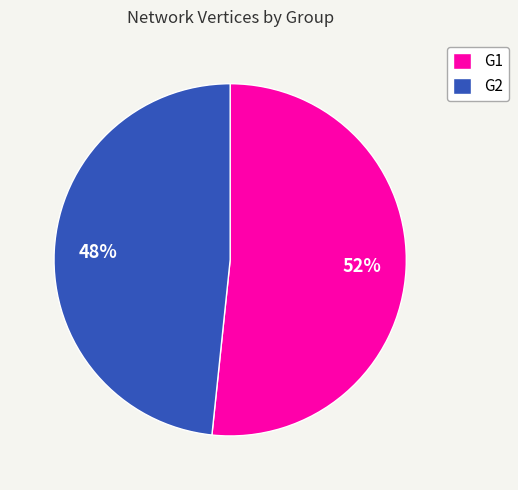

To the nearest percent, what is the combined percentage of G2 and G1?

100%